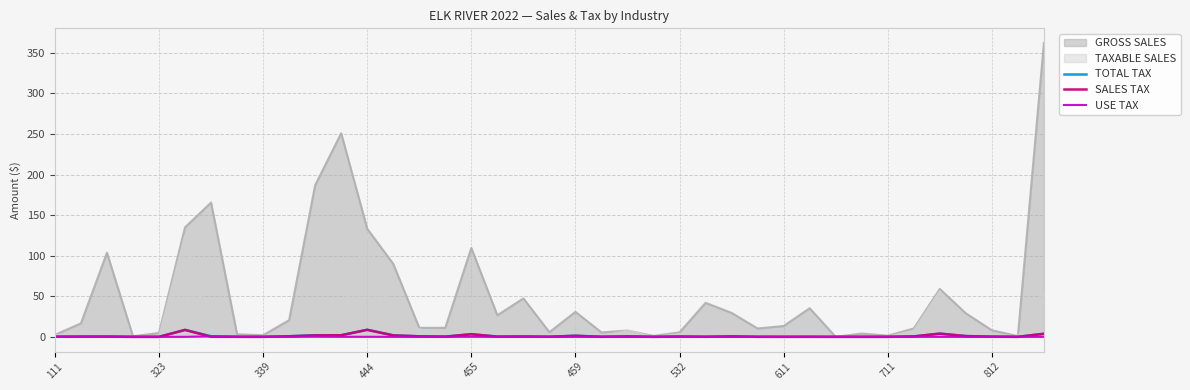

Is the value of TAXABLE SALES at 444 greater than the value of TOTAL TAX at 323?

Yes